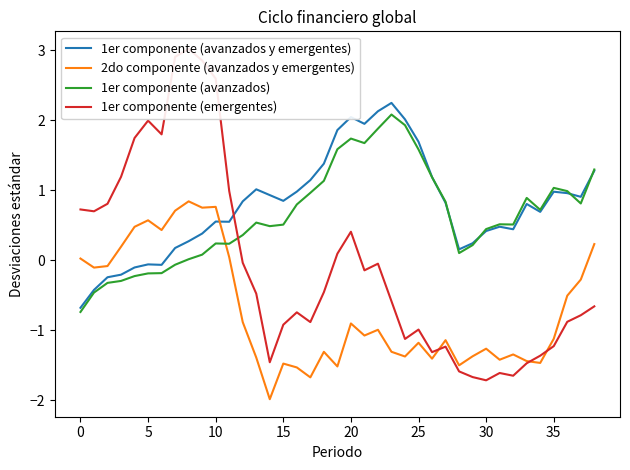

How many distinct data groups are displayed?

4